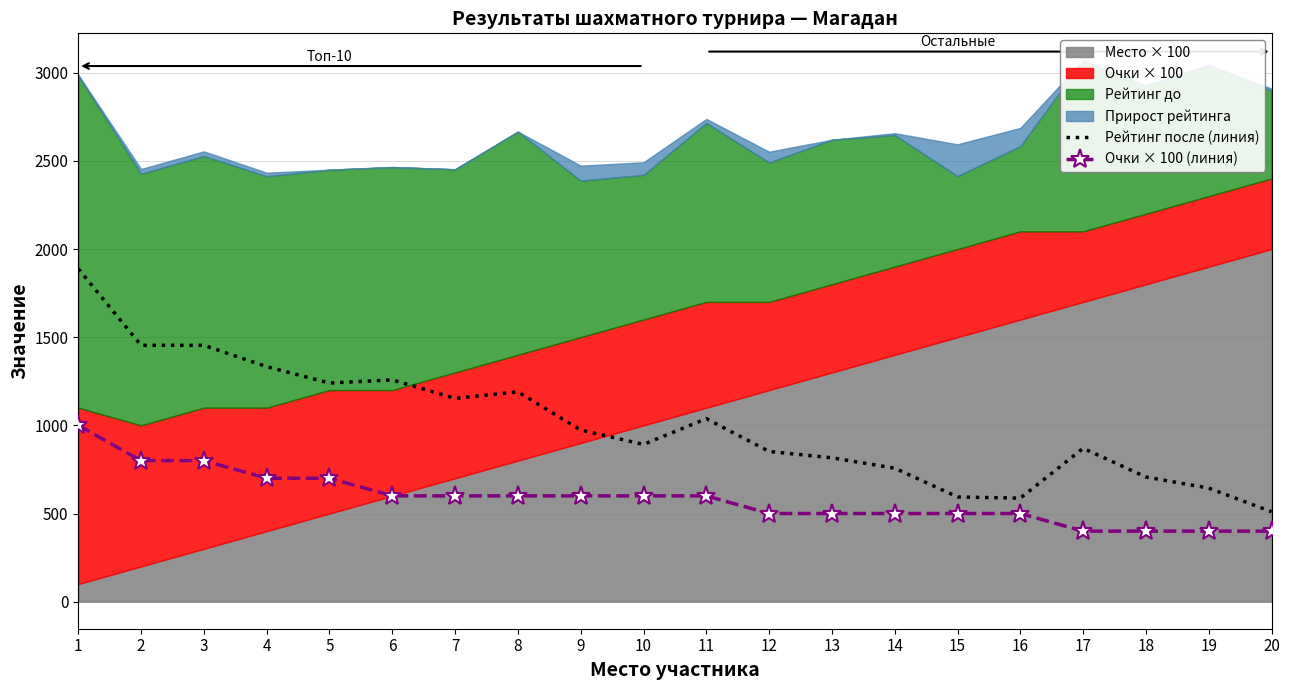

Which category has the highest value across all series?

1